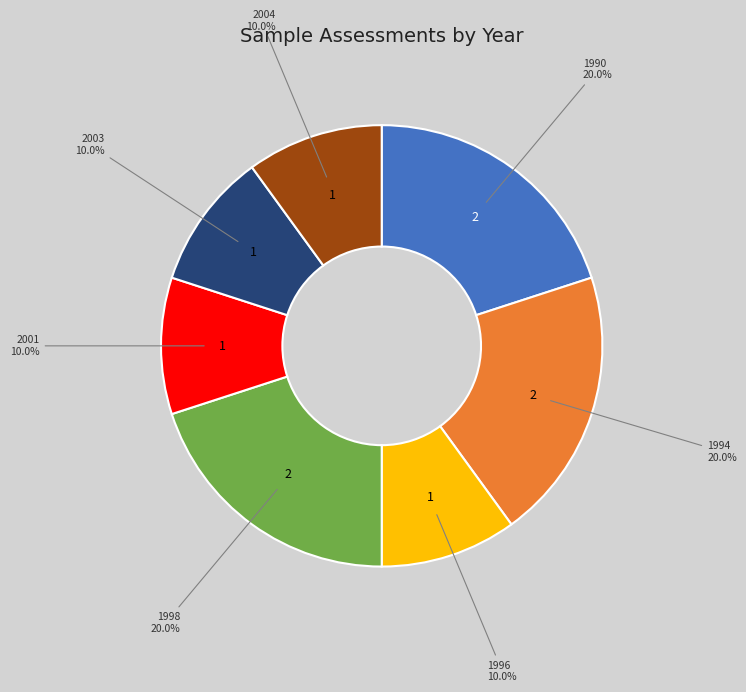

Is there a majority slice in this chart?

No